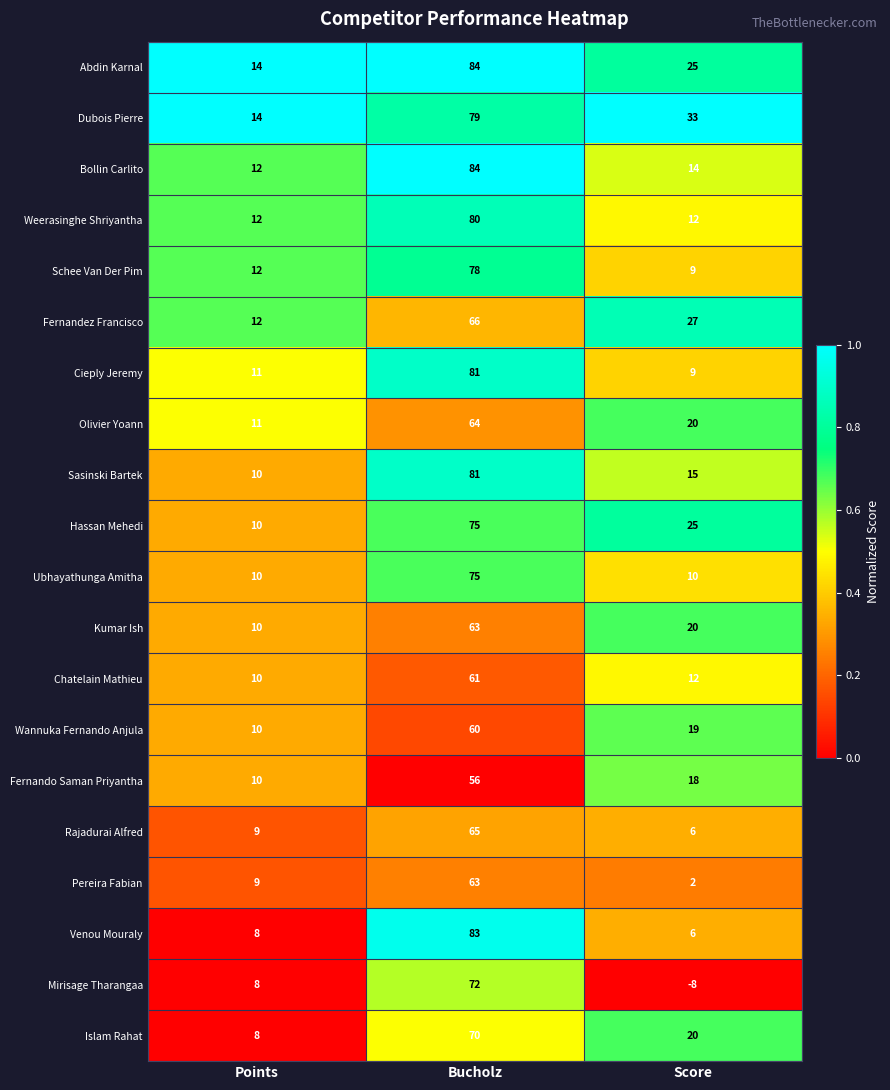

Which series has the widest spread of values?

Mirisage Tharangaa